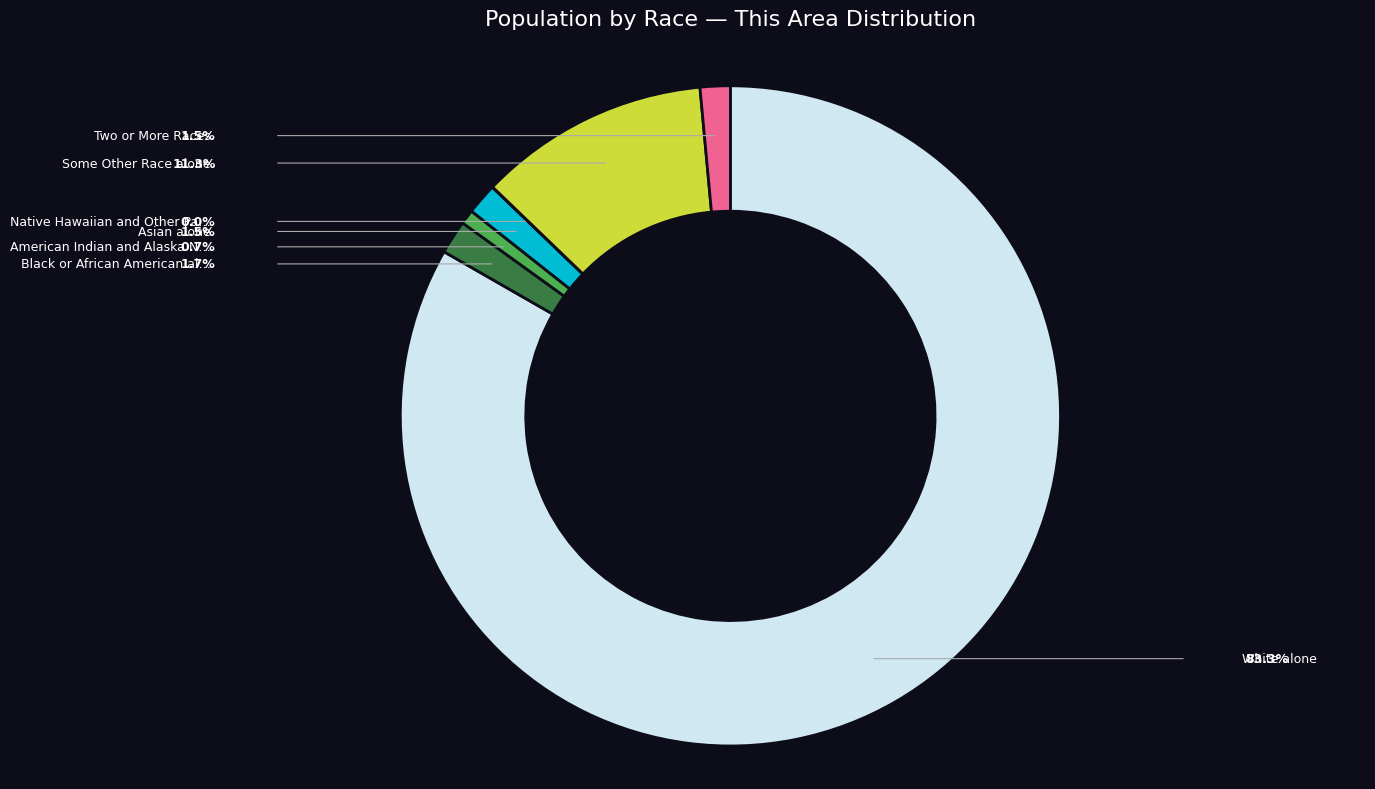

Is there a majority slice in this chart?

Yes